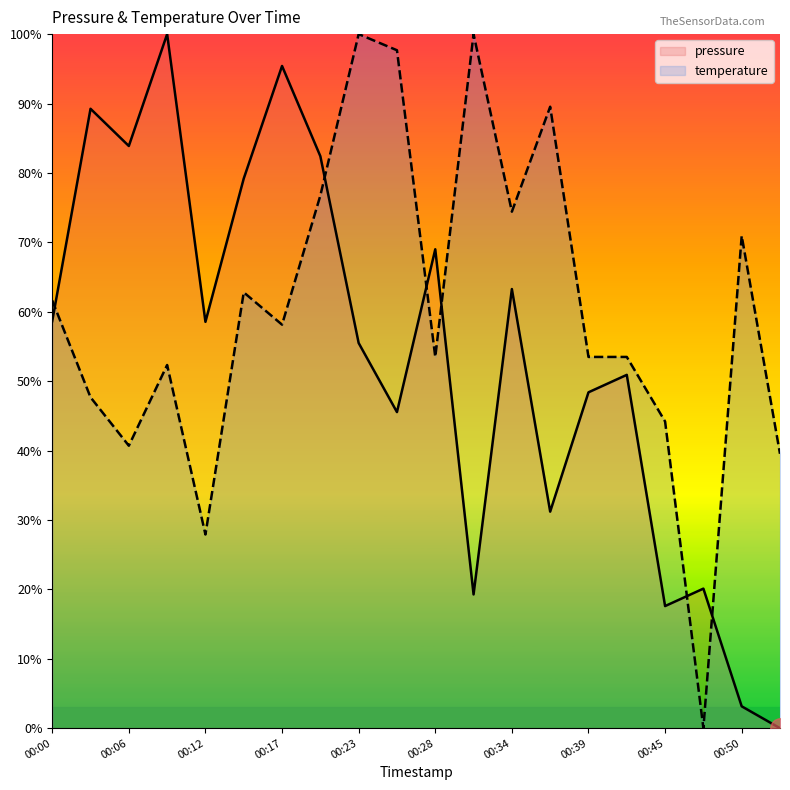

What is the average value of the temperature (line) series?

60.2